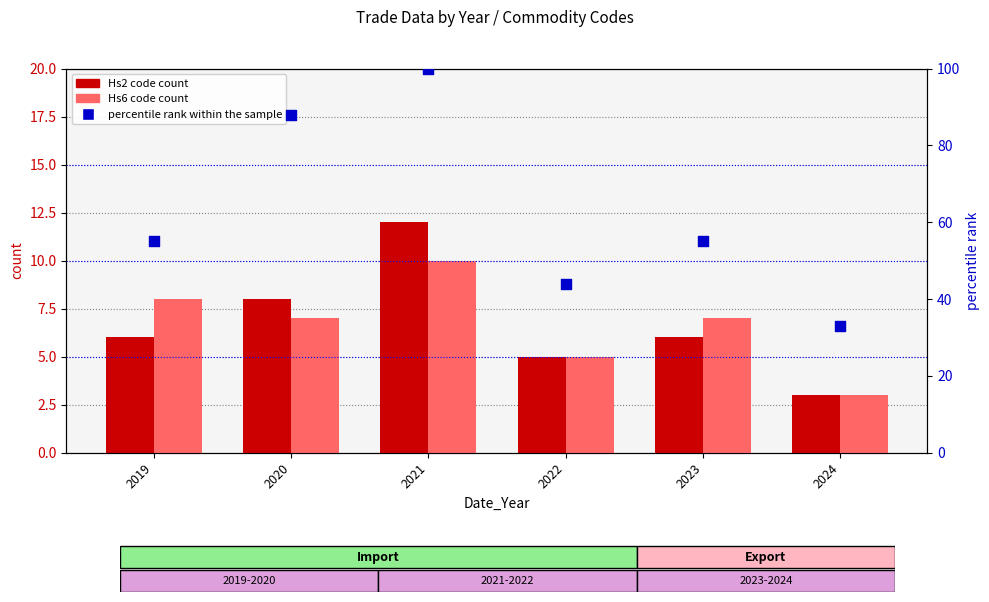

Is the value of Hs2 code count at 2023 greater than the value of Hs6 code count at 2024?

Yes